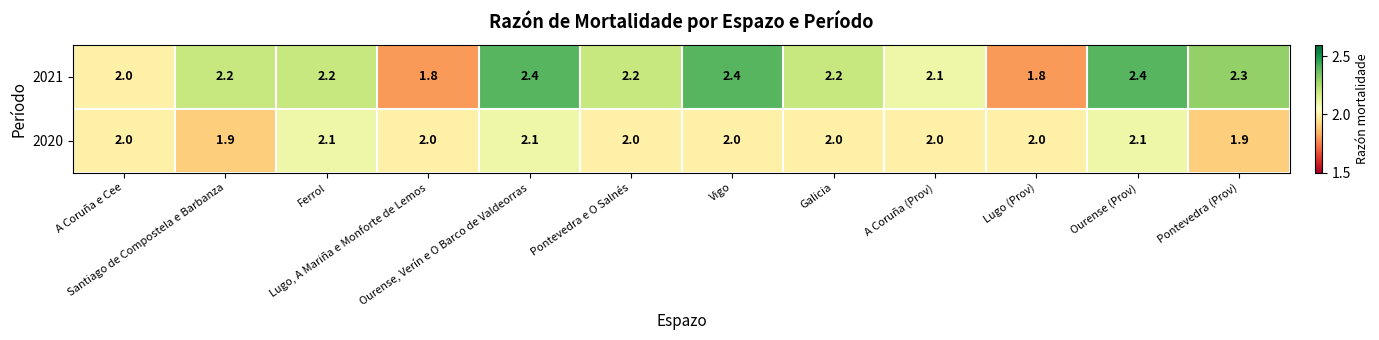

Rank the series by their average value, from highest to lowest.

2021, 2020